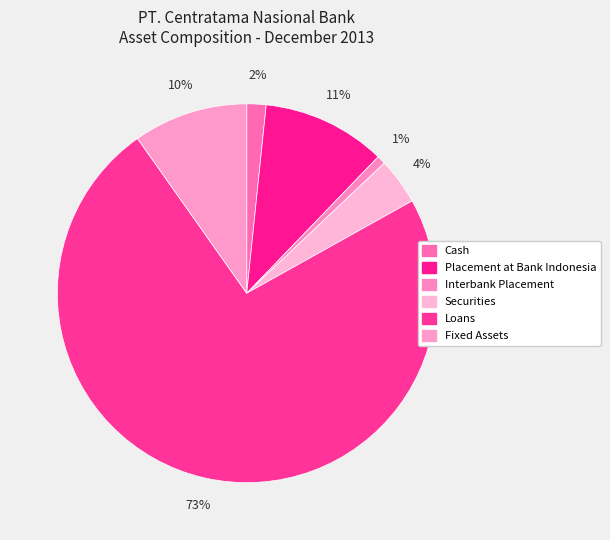

What percentage is NOT represented by Placement at Bank Indonesia?

89.4%